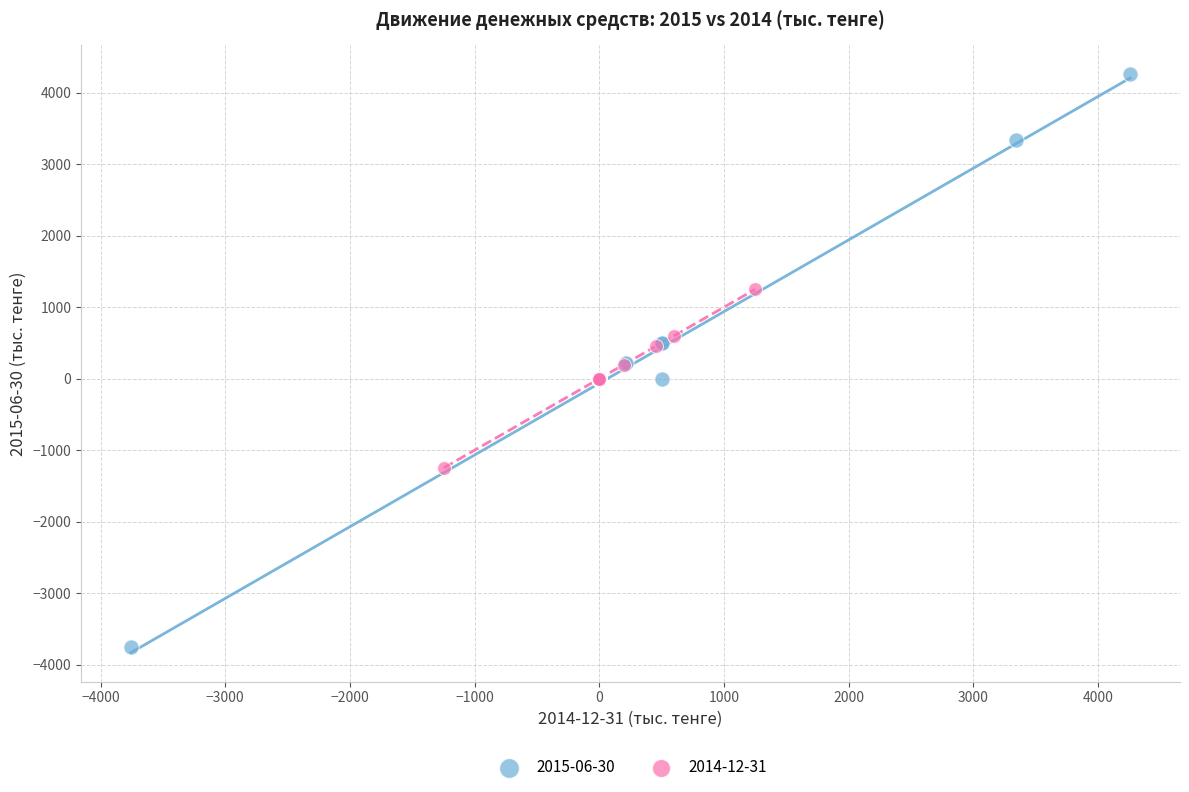

Which series contains the highest Y value?

2015-06-30